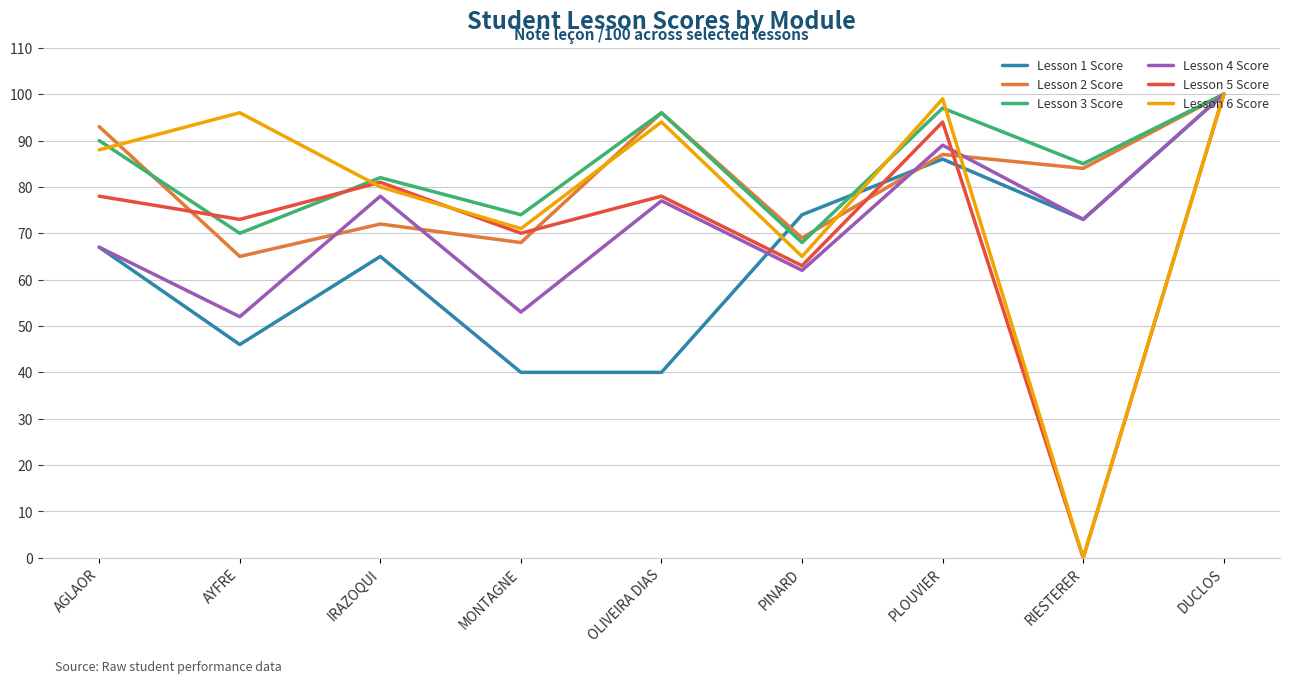

Reading left to right, extract all data points from this chart.

Lesson 1 Score: AGLAOR=67	AYFRE=46	IRAZOQUI=65	MONTAGNE=40	OLIVEIRA DIAS=40	PINARD=74	PLOUVIER=86	RIESTERER=73	DUCLOS=100
Lesson 2 Score: AGLAOR=93	AYFRE=65	IRAZOQUI=72	MONTAGNE=68	OLIVEIRA DIAS=96	PINARD=69	PLOUVIER=87	RIESTERER=84	DUCLOS=100
Lesson 3 Score: AGLAOR=90	AYFRE=70	IRAZOQUI=82	MONTAGNE=74	OLIVEIRA DIAS=96	PINARD=68	PLOUVIER=97	RIESTERER=85	DUCLOS=100
Lesson 4 Score: AGLAOR=67	AYFRE=52	IRAZOQUI=78	MONTAGNE=53	OLIVEIRA DIAS=77	PINARD=62	PLOUVIER=89	RIESTERER=73	DUCLOS=100
Lesson 5 Score: AGLAOR=78	AYFRE=73	IRAZOQUI=81	MONTAGNE=70	OLIVEIRA DIAS=78	PINARD=63	PLOUVIER=94	RIESTERER=0	DUCLOS=100
Lesson 6 Score: AGLAOR=88	AYFRE=96	IRAZOQUI=80	MONTAGNE=71	OLIVEIRA DIAS=94	PINARD=65	PLOUVIER=99	RIESTERER=0	DUCLOS=100